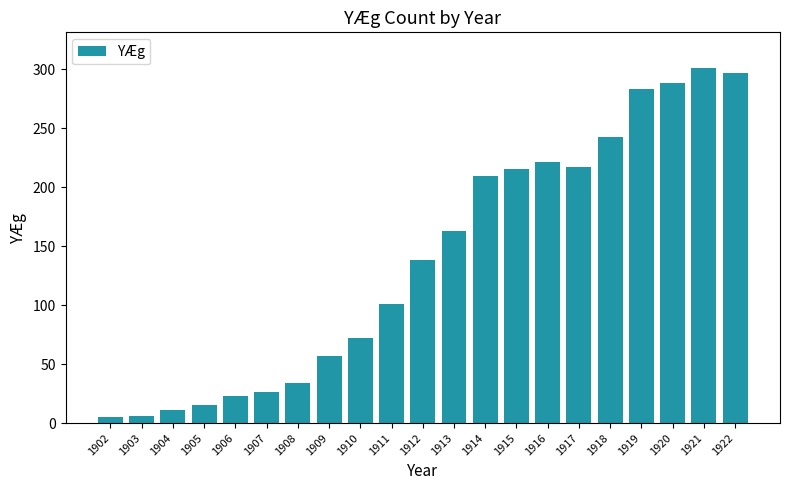

At which label is the value closest to 153?

1913